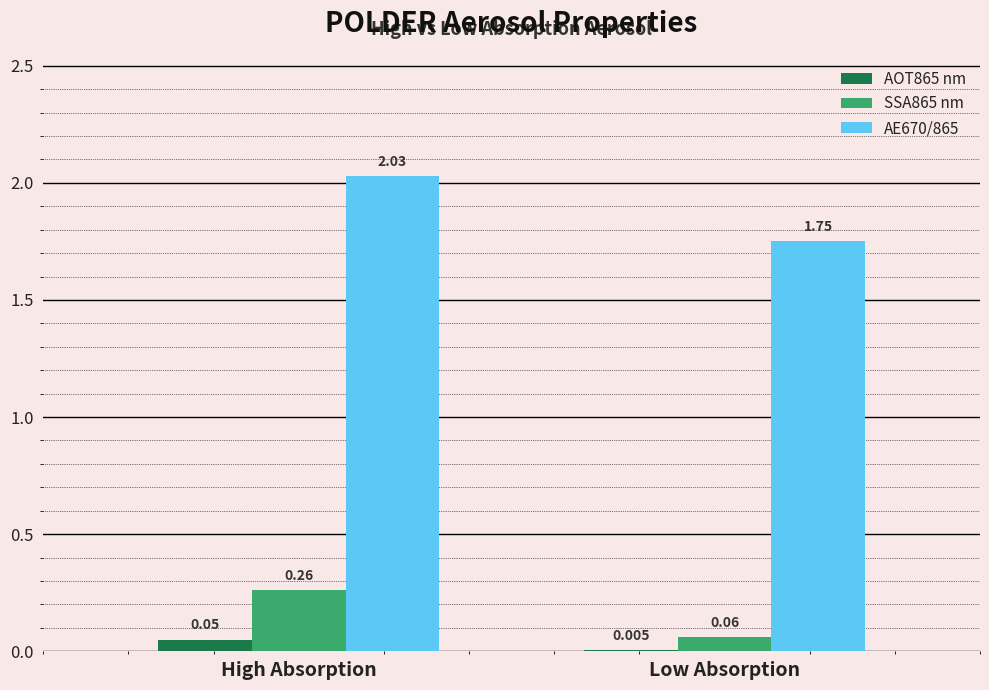

Which category has the highest value in the AE670/865 series?

High Absorption